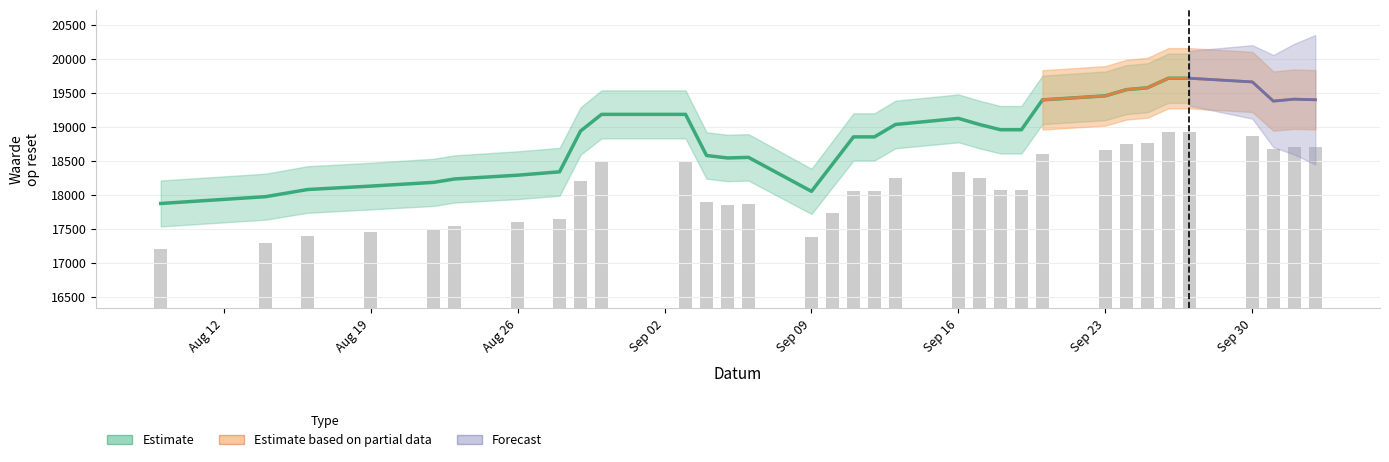

What is the maximum value shown in the chart?

18920